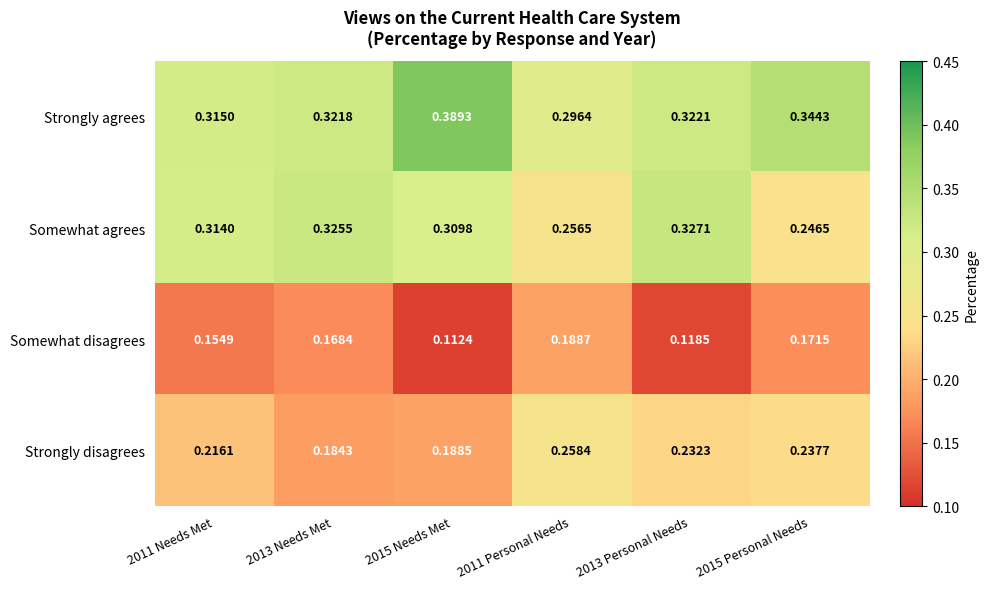

What is the total value across all series at 2011 Personal Needs?

1.0